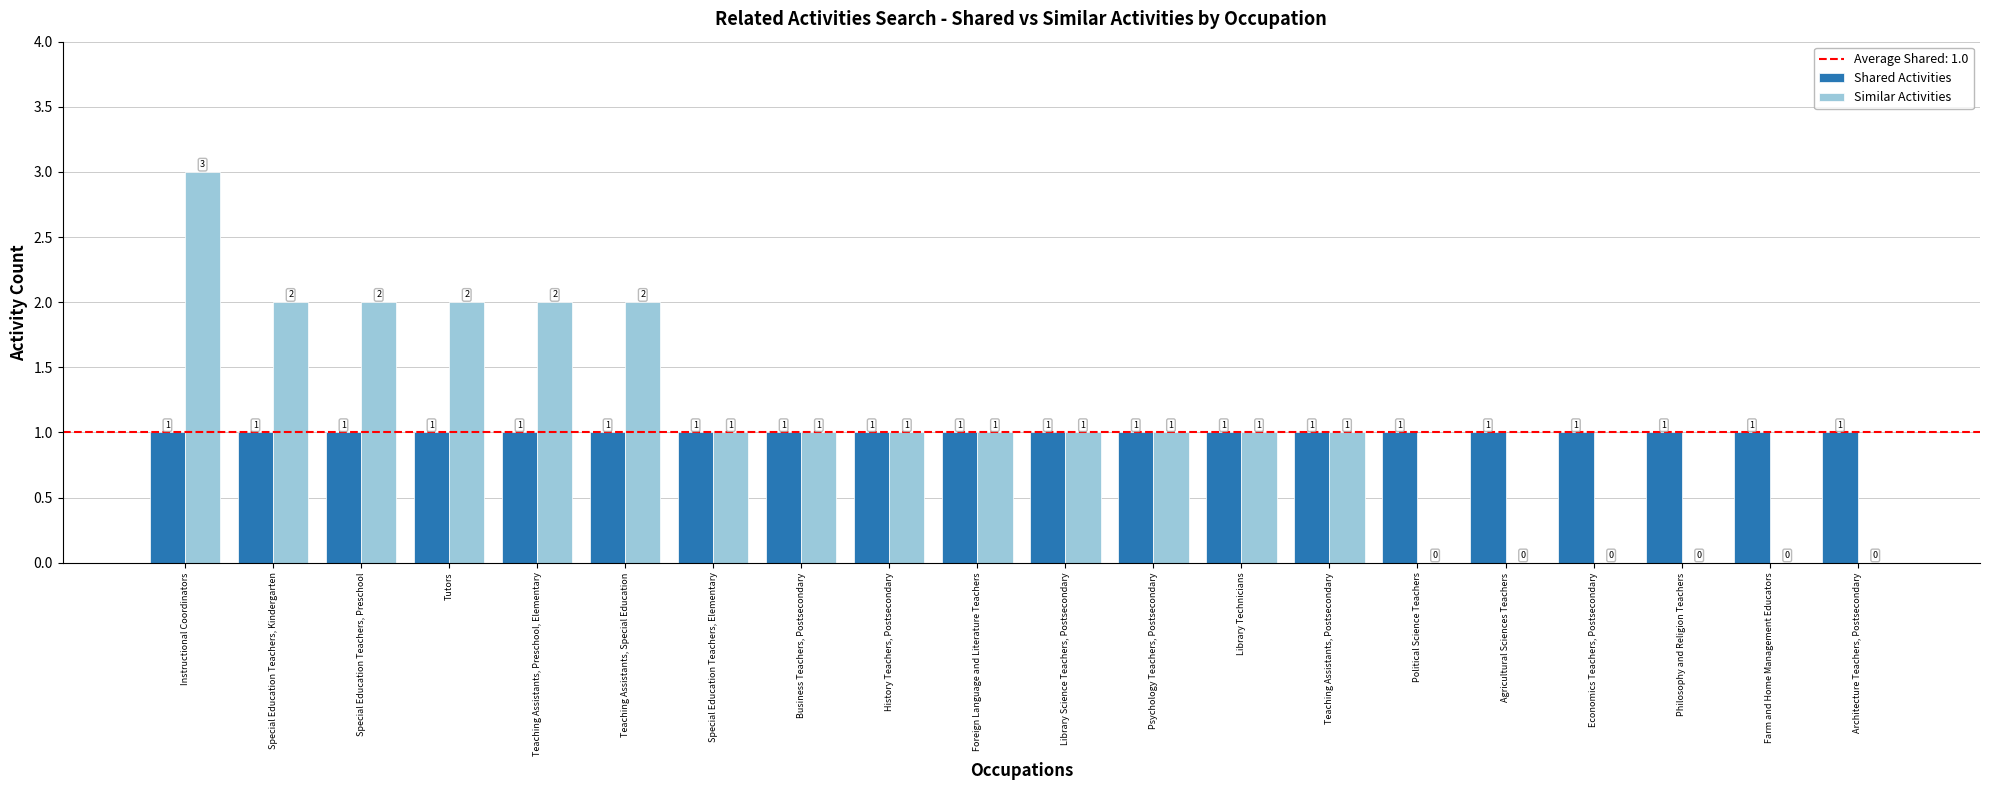

Count the number of categories in the chart.

20